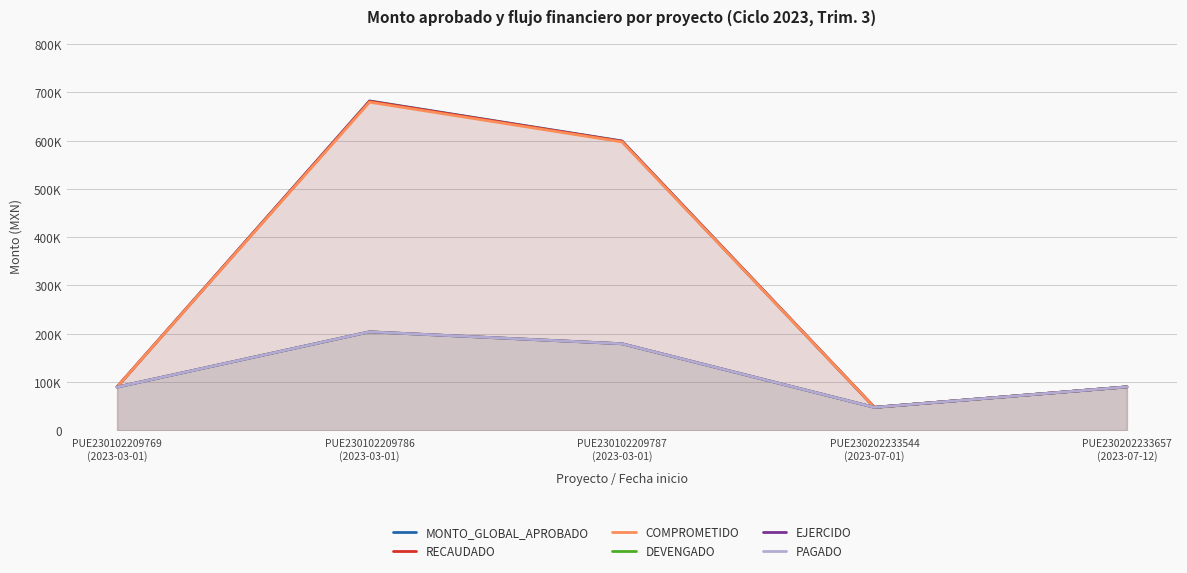

Which category has the lowest value in the COMPROMETIDO series?

PUE230202233544
(2023-07-01)